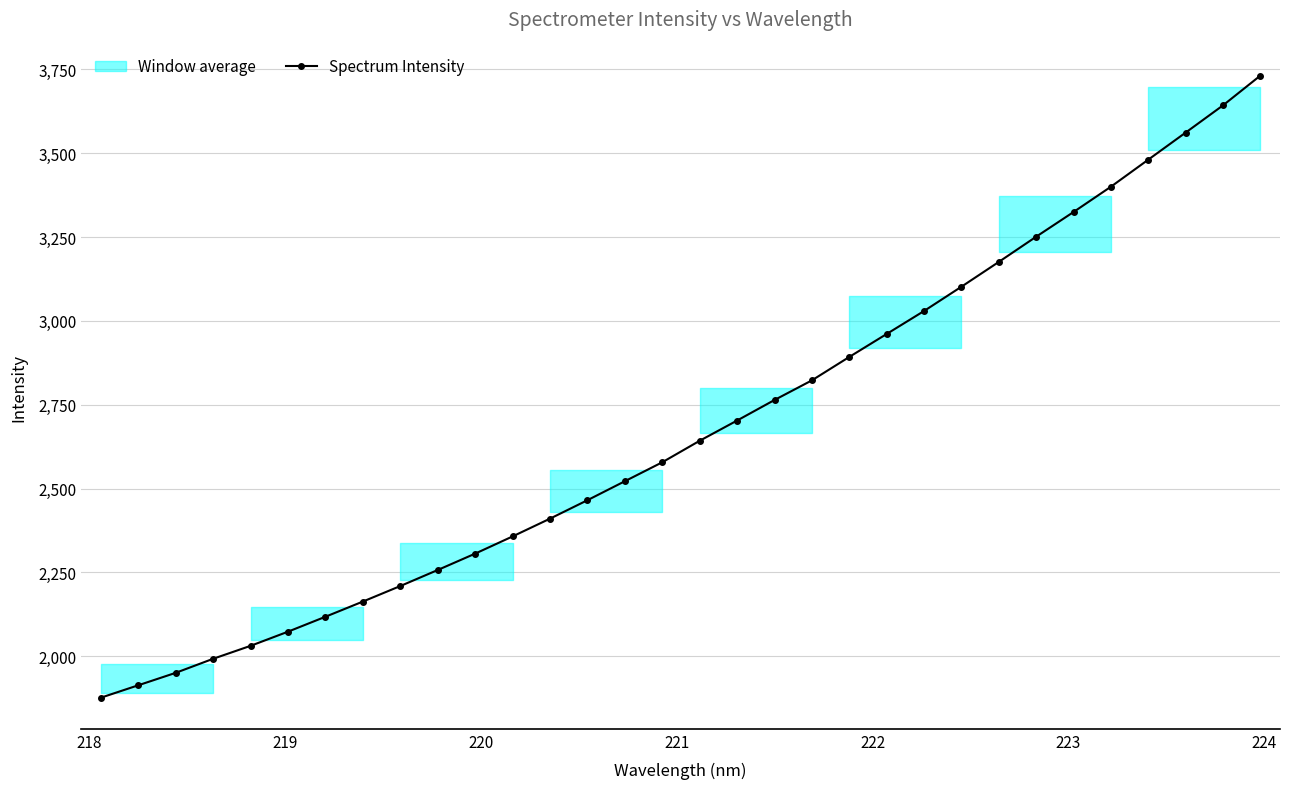

What is the value of the Spectrum Intensity point at the 27th from the left?

3324.7